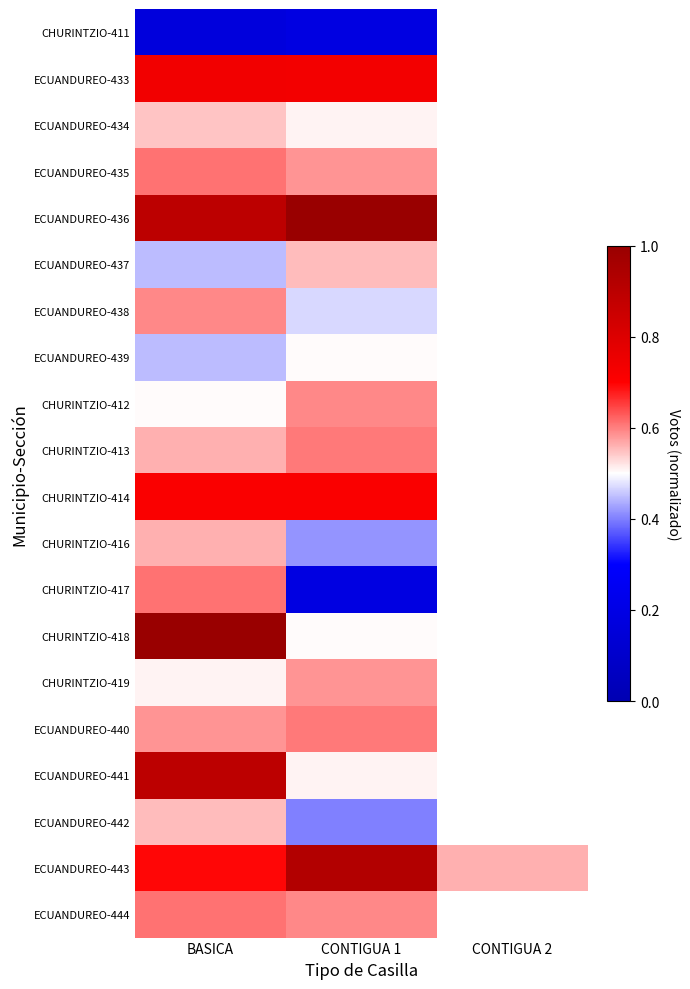

What is the smallest value displayed?

0.2